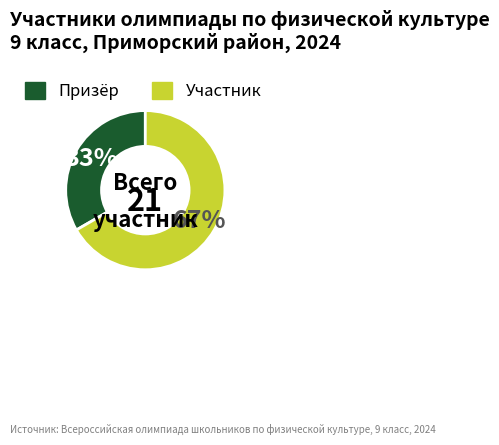

Combined, do Призёр and Участник account for over 50%?

Yes